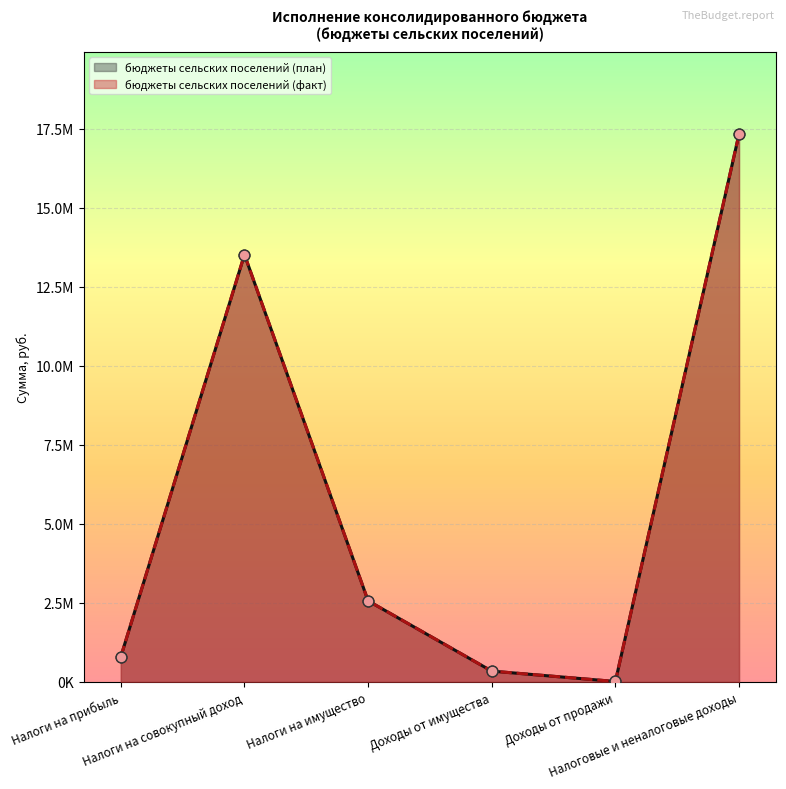

What are all the series names shown in the legend?

бюджеты сельских поселений (план), бюджеты сельских поселений (факт)